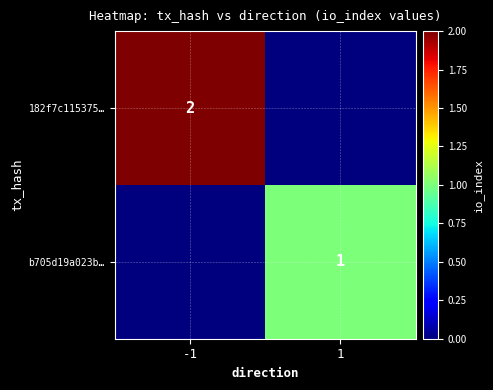

The value of b705d19a023b… at 1 is 1. True or false?

True